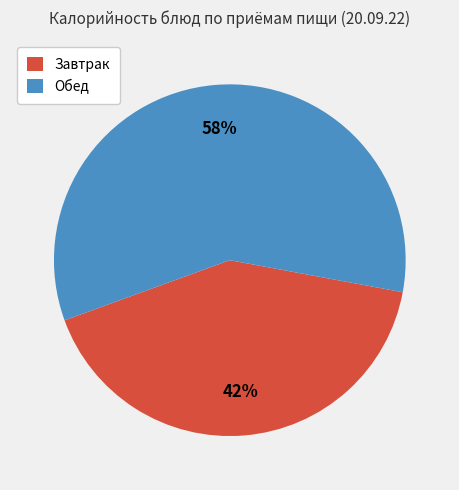

True or false: Обед accounts for 44% of the total.

False